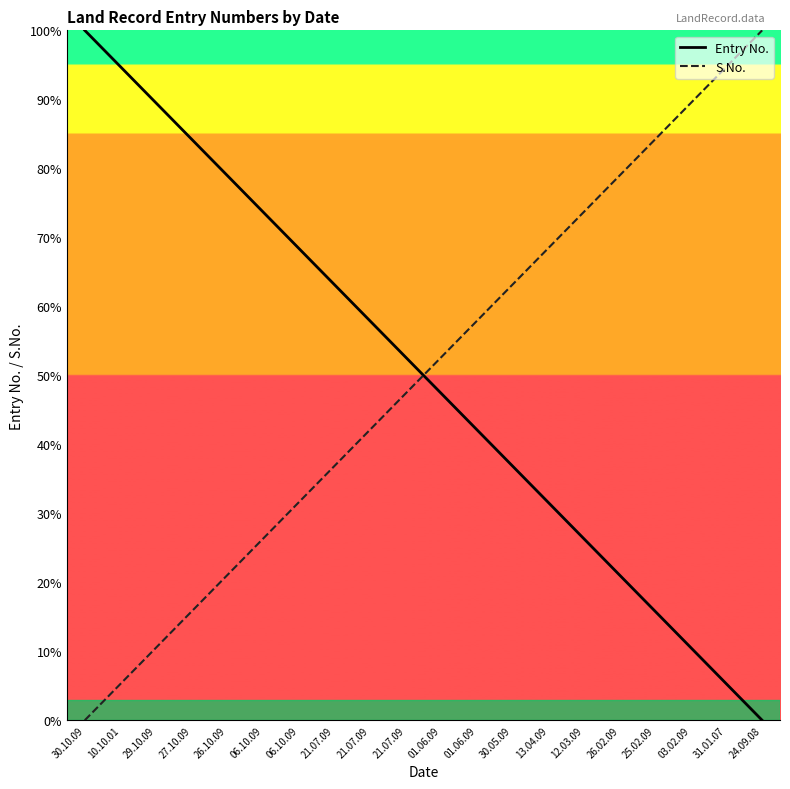

What is the label of the 1st point from the left?

30.10.09